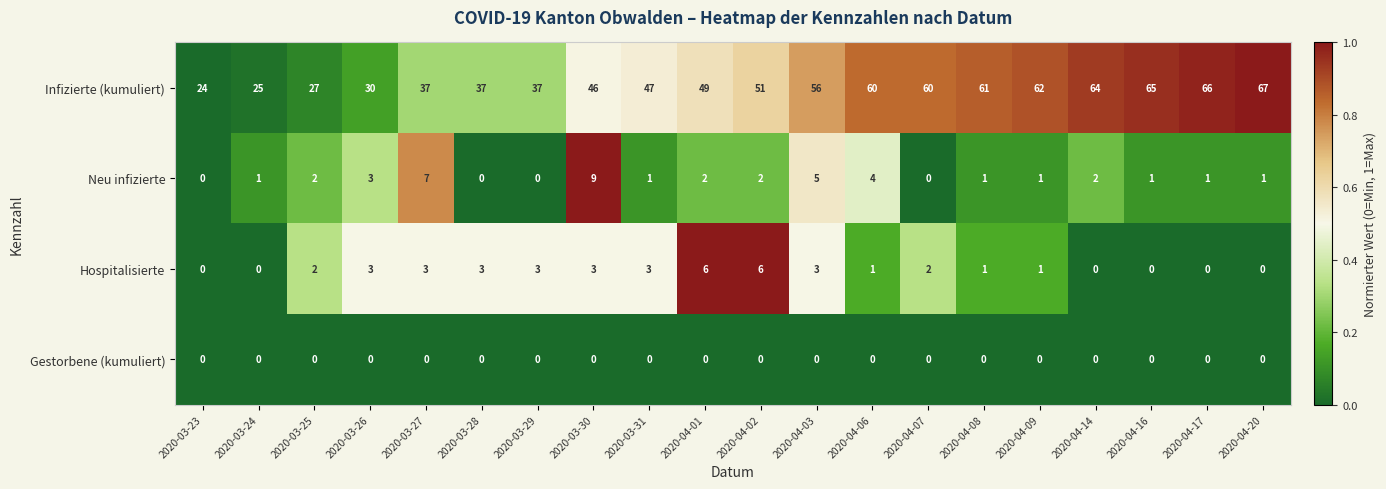

At how many categories does at least one series exceed 0?

20